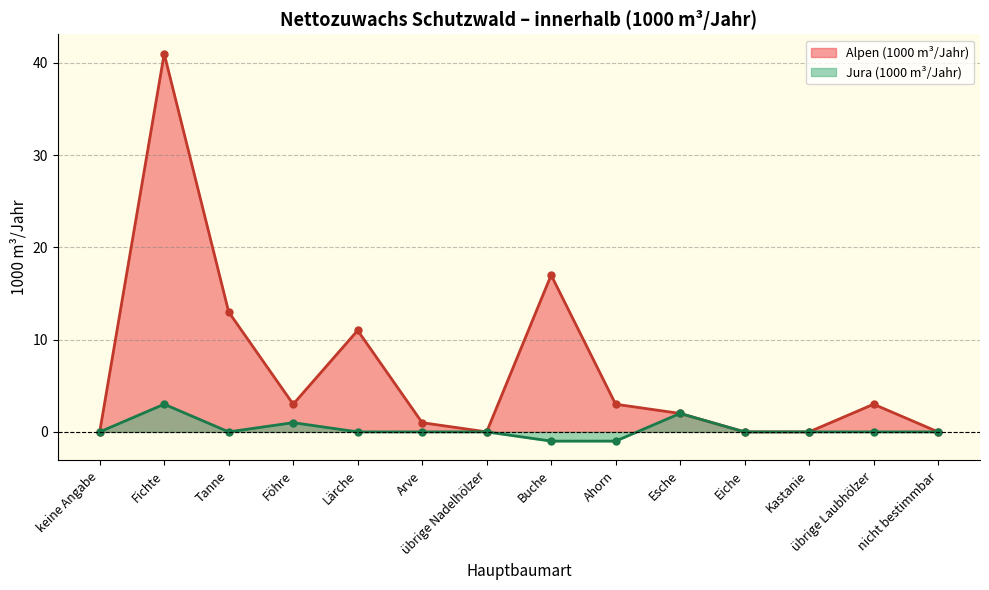

True or false: Alpen (1000 m³/Jahr) (line) has a value of 6 at Lärche.

False